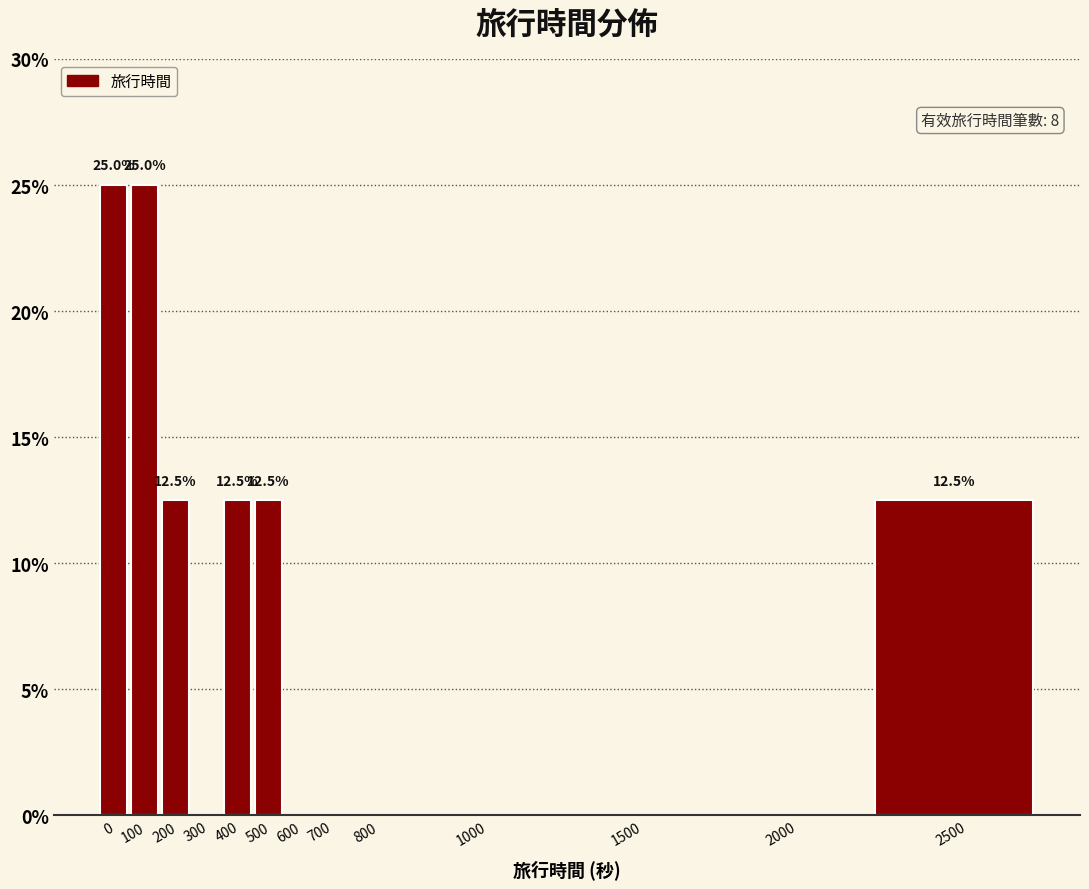

Reading left to right, what are all the values shown in this chart?

0=25.0	100=25.0	200=12.5	300=0.0	400=12.5	500=12.5	600=0.0	700=0.0	800=0.0	1000=0.0	1500=0.0	2000=0.0	2500=12.5